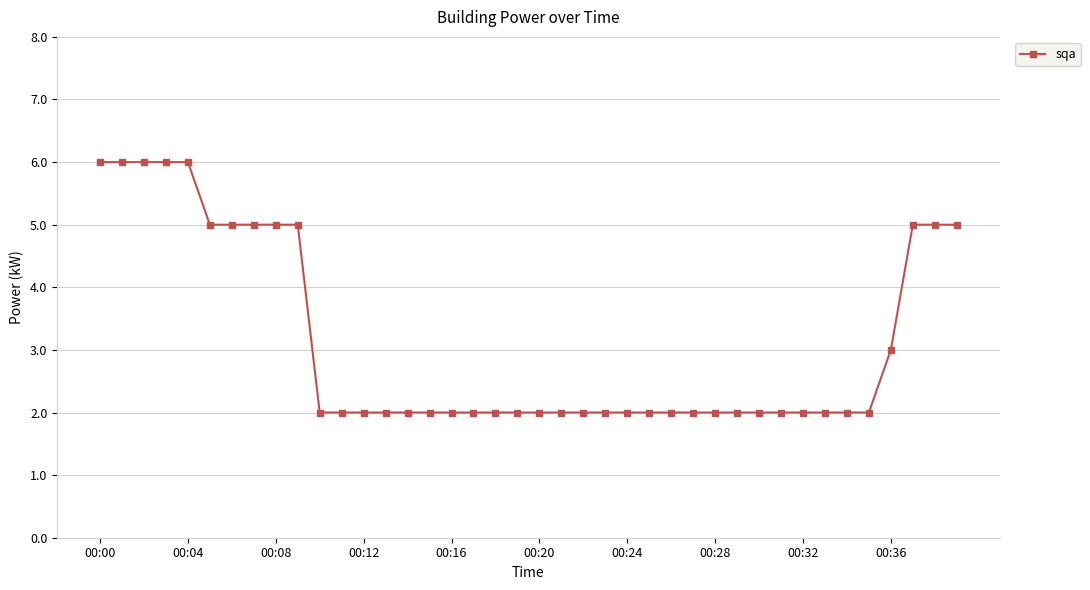

What is the maximum value shown in the chart?

6